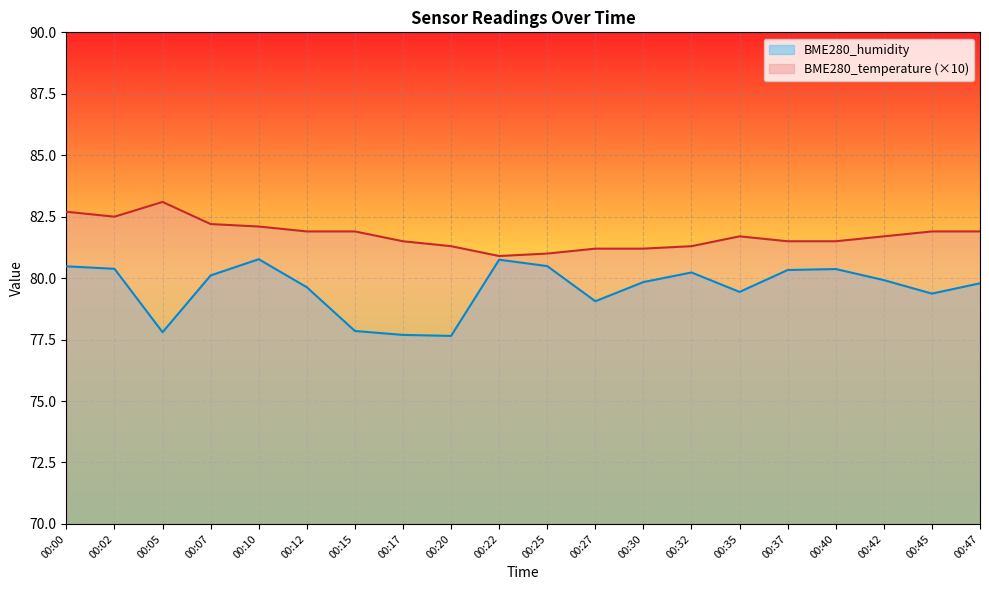

At which label does BME280_temperature reach its peak?

00:05